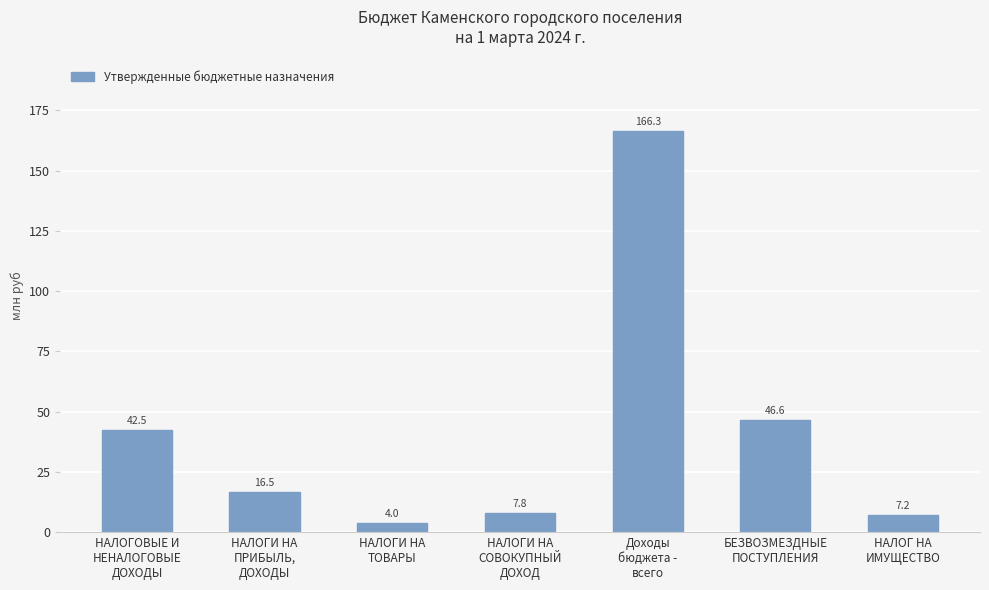

What is the change in value from НАЛОГИ НА
ПРИБЫЛЬ,
ДОХОДЫ to Доходы
бюджета -
всего?

+149.8